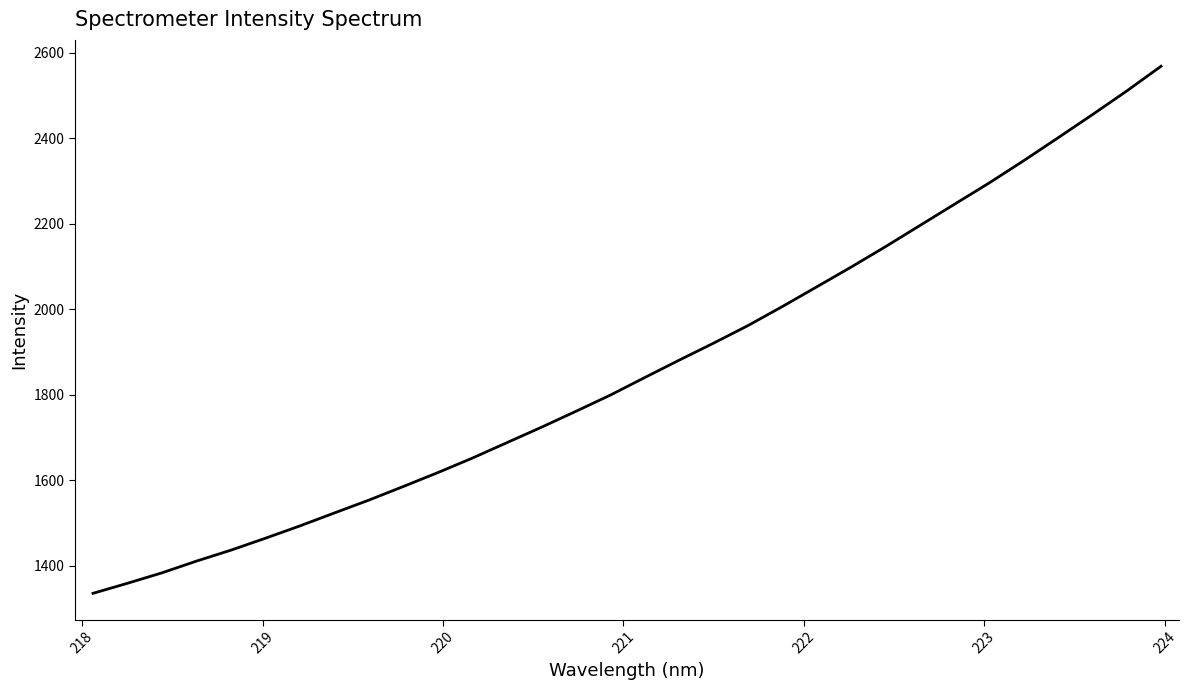

What is the greatest value displayed?

2568.1